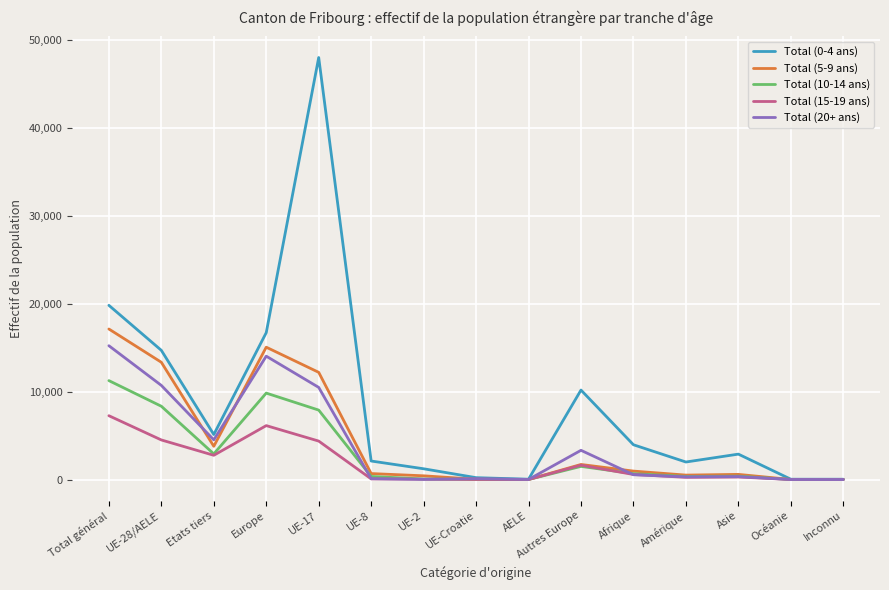

At which category is the sum across all series the highest?

UE-17